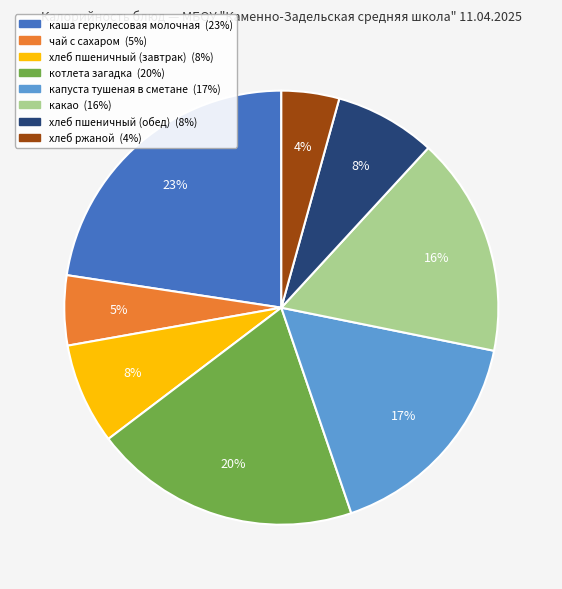

Which category has the smallest portion of the pie?

хлеб ржаной